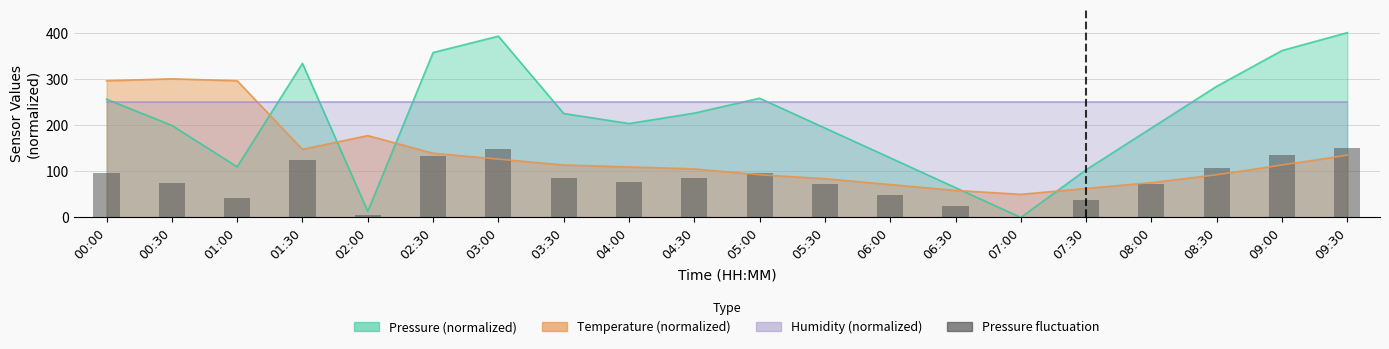

Rank the categories by value from highest to lowest.

09:30, 03:00, 09:00, 02:30, 01:30, 08:30, 05:00, 00:00, 04:30, 03:30, 04:00, 00:30, 05:30, 08:00, 06:00, 01:00, 07:30, 06:30, 02:00, 07:00